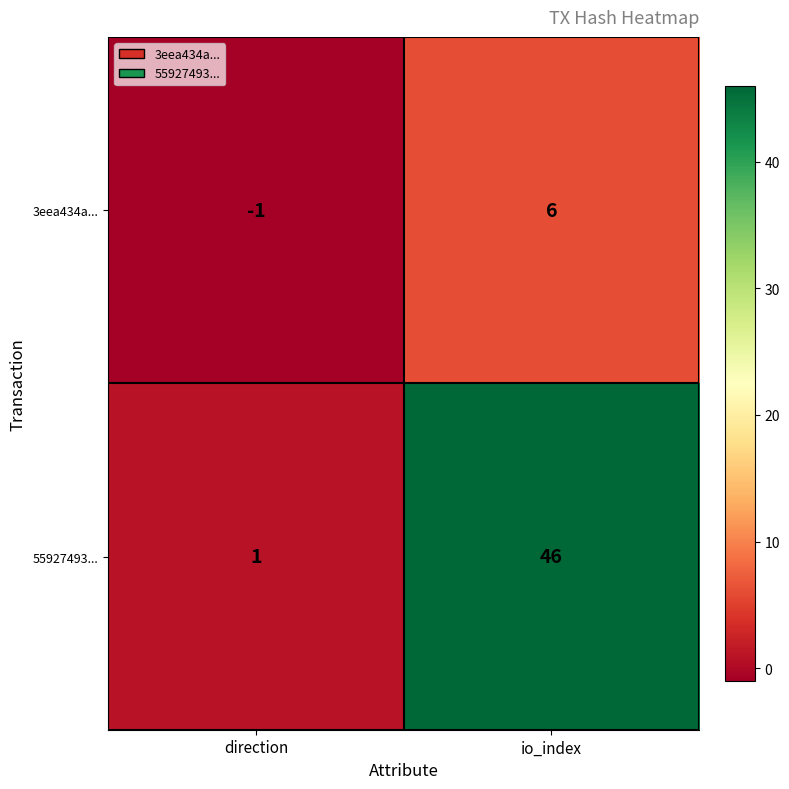

At which category does the chart reach its minimum across all series?

direction